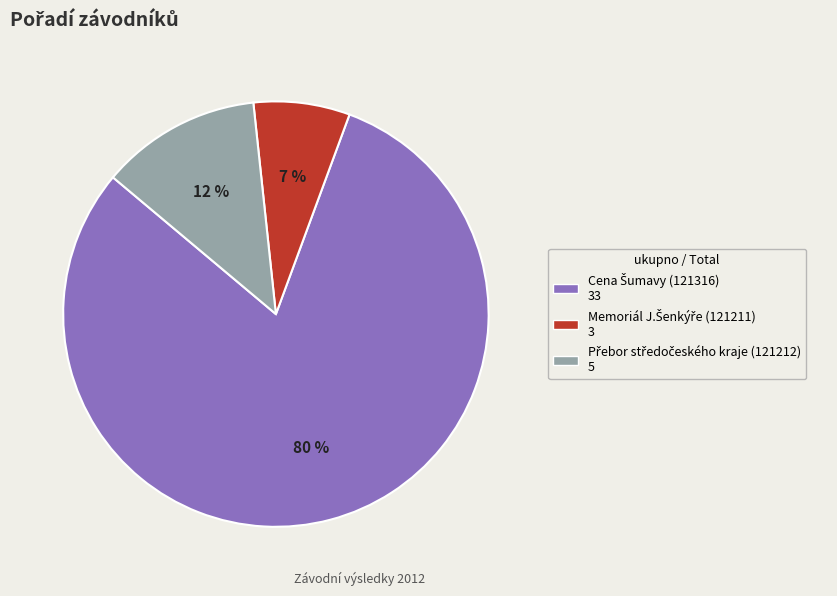

To the nearest percent, what is the average slice percentage?

33%